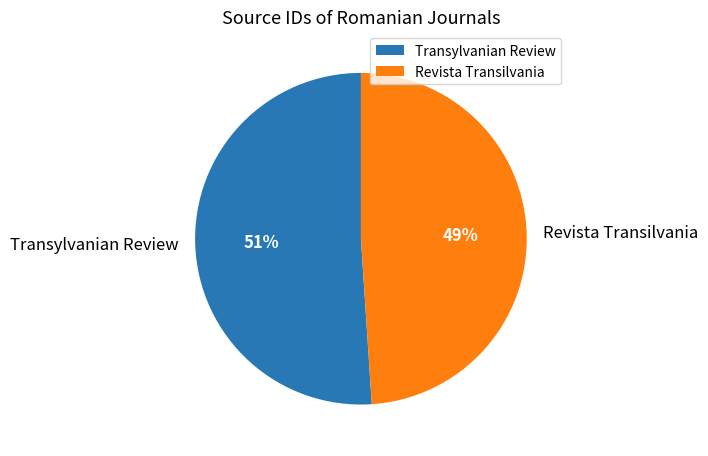

Between Transylvanian Review and Revista Transilvania, which is larger?

Transylvanian Review